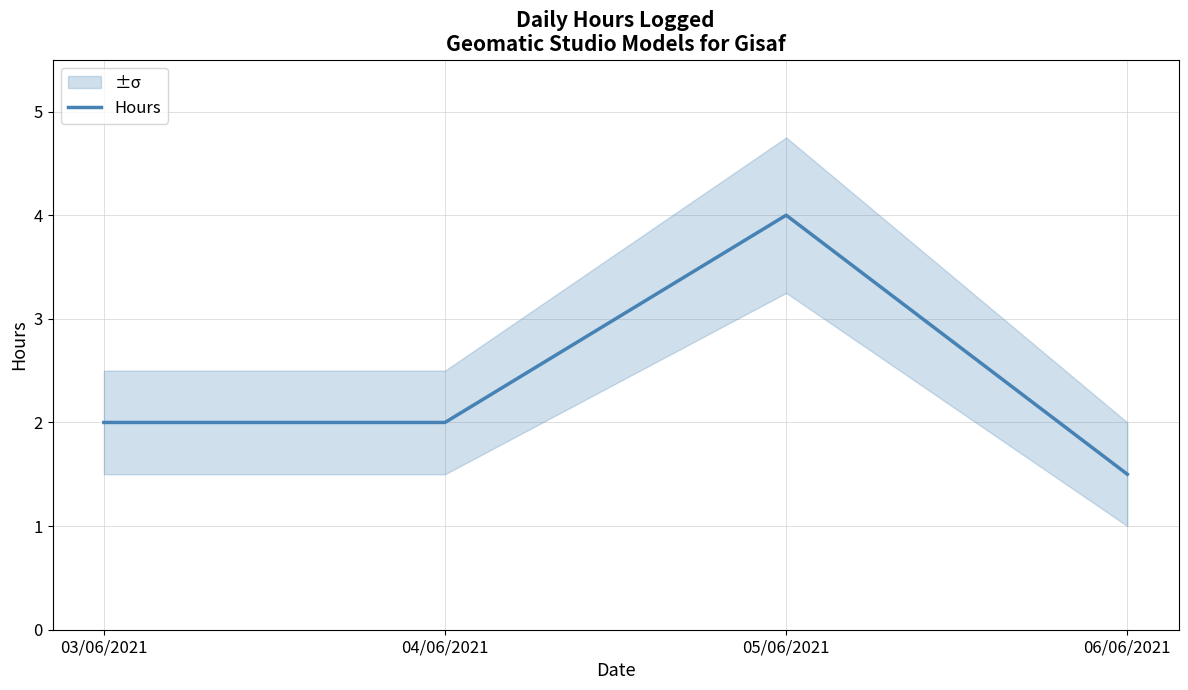

What is the label of the 3rd point from the left?

05/06/2021